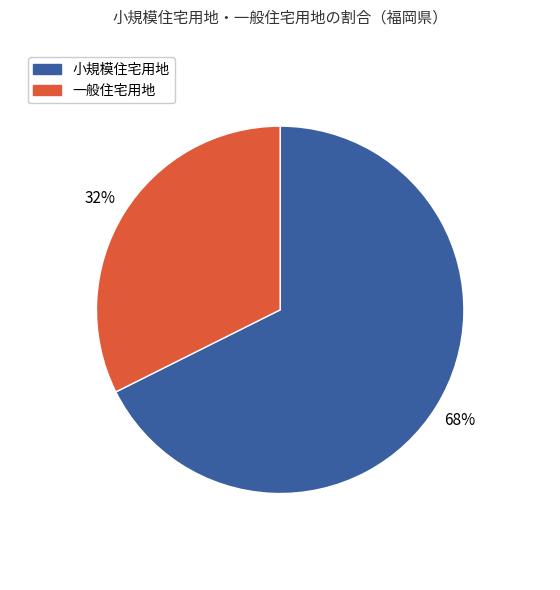

To the nearest percent, what percentage of the pie is 小規模住宅用地?

68%